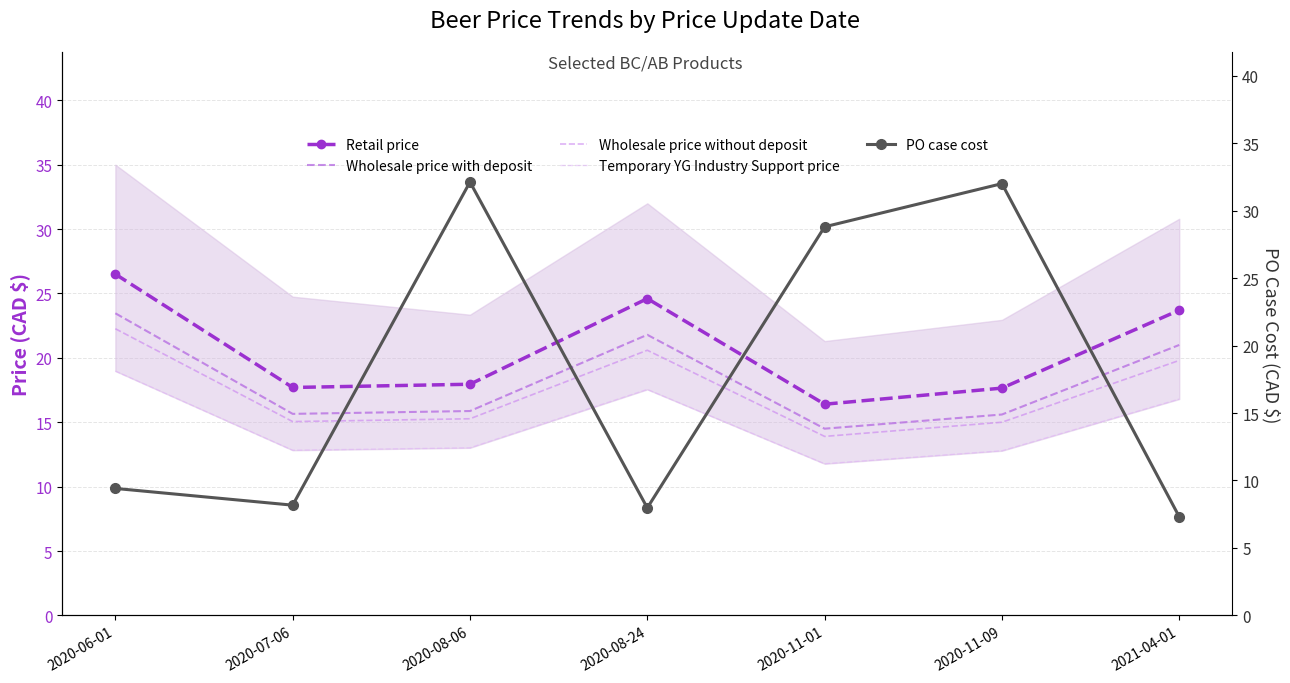

What is the sum of all Retail price values?

144.5